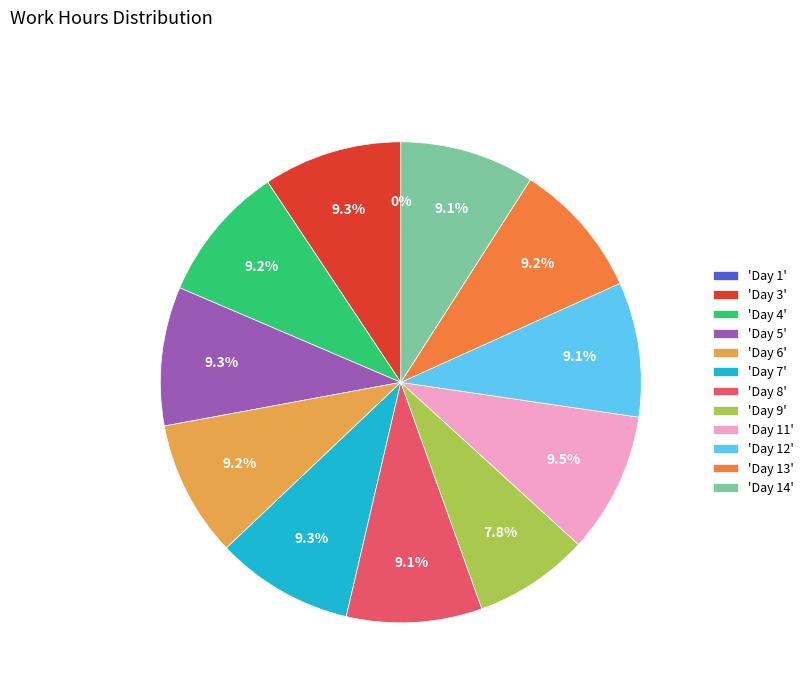

Which has a higher value, Day 14 or Day 6?

Day 6